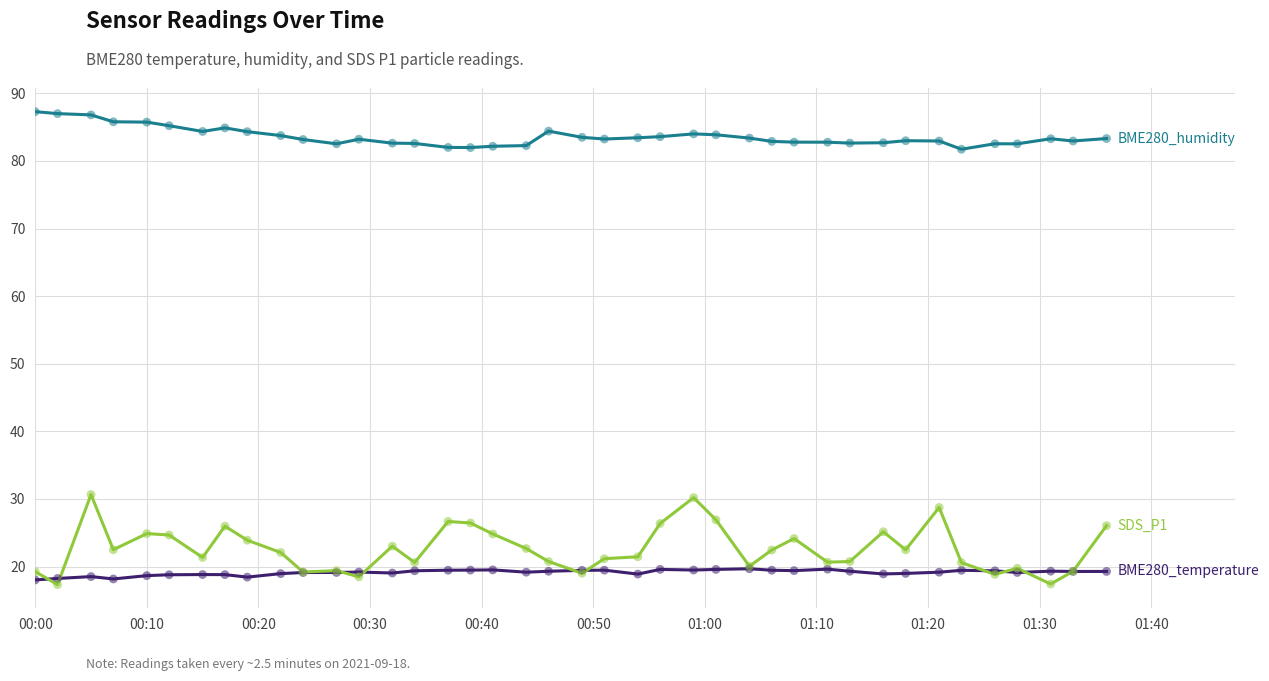

What is the minimum value shown in the chart?

17.3